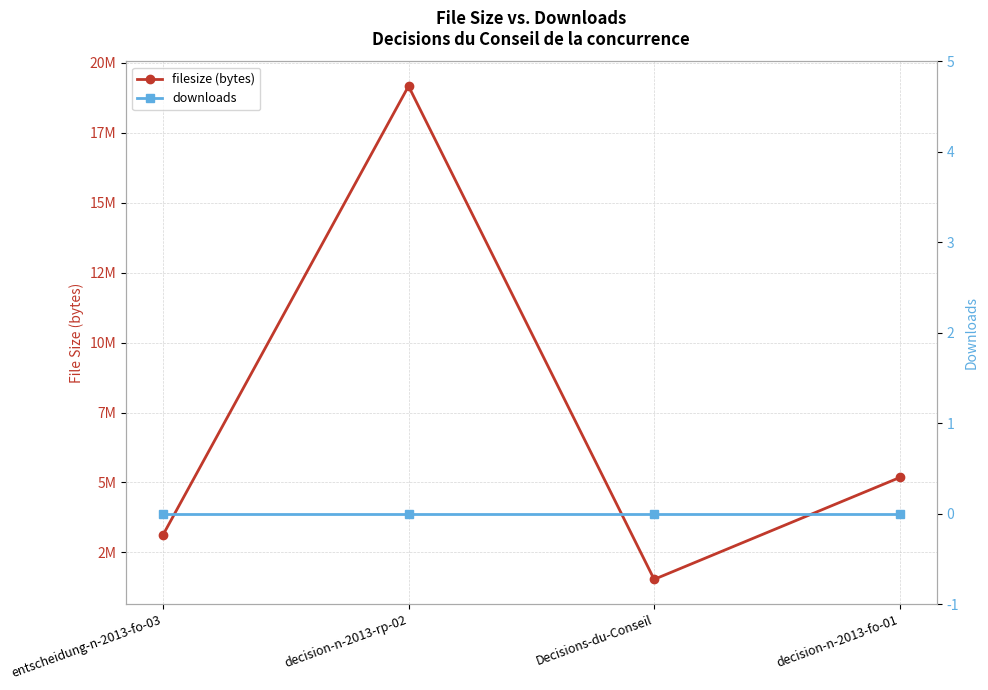

What is the difference between the highest and lowest values at entscheidung-n-2013-fo-03?

3119718